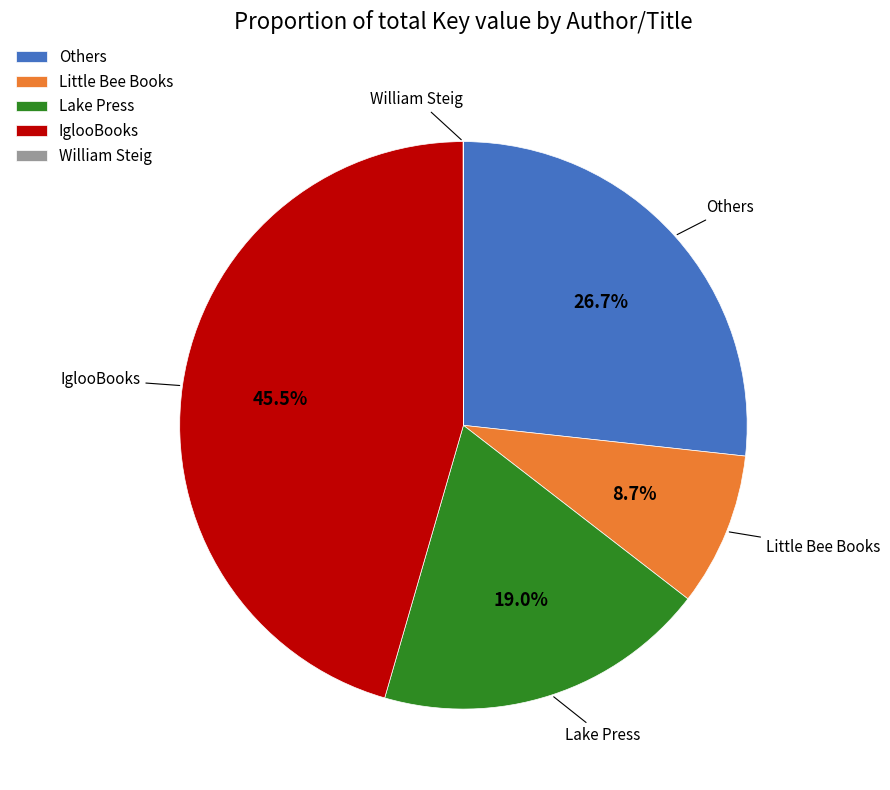

Does IglooBooks represent more than half of the total?

No